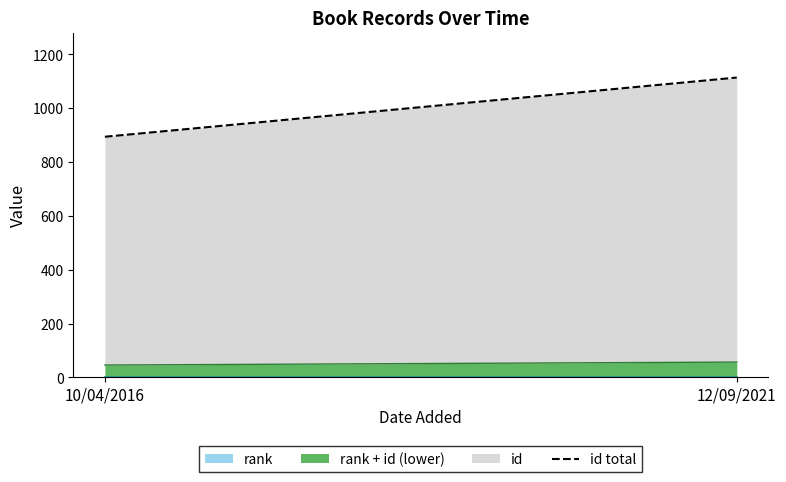

Which label corresponds to the largest value in the chart?

12/09/2021